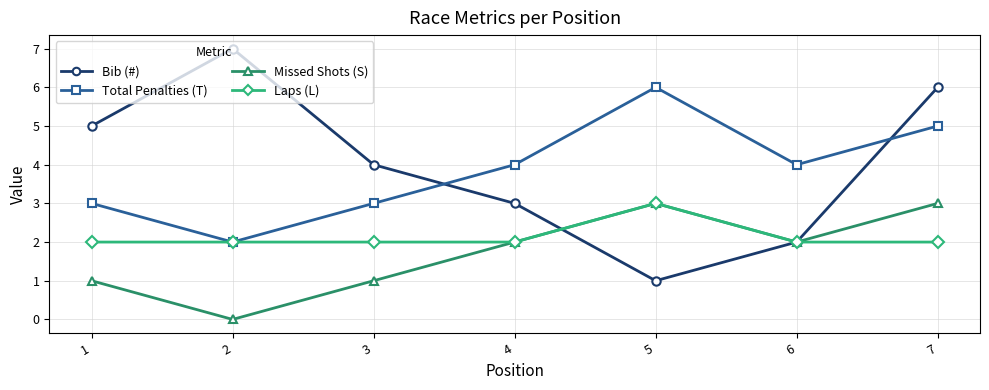

At which category does Total Penalties (T) reach its first local peak?

5